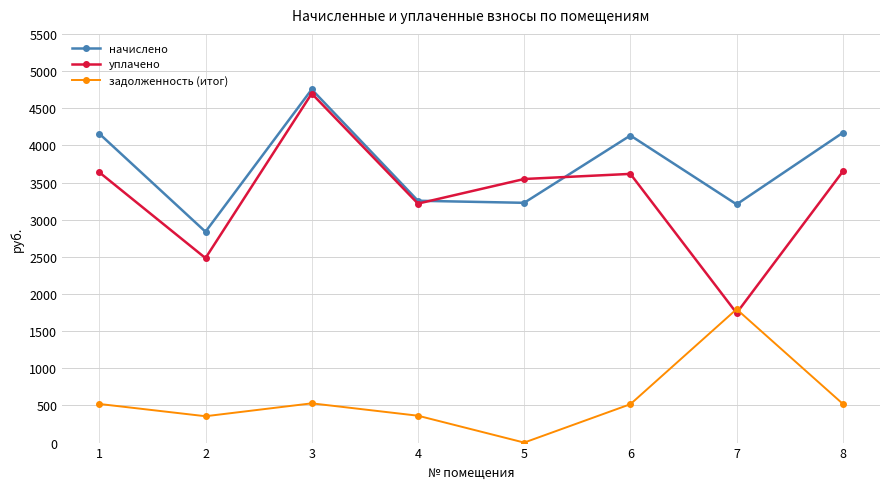

How many lines are shown in the chart?

3